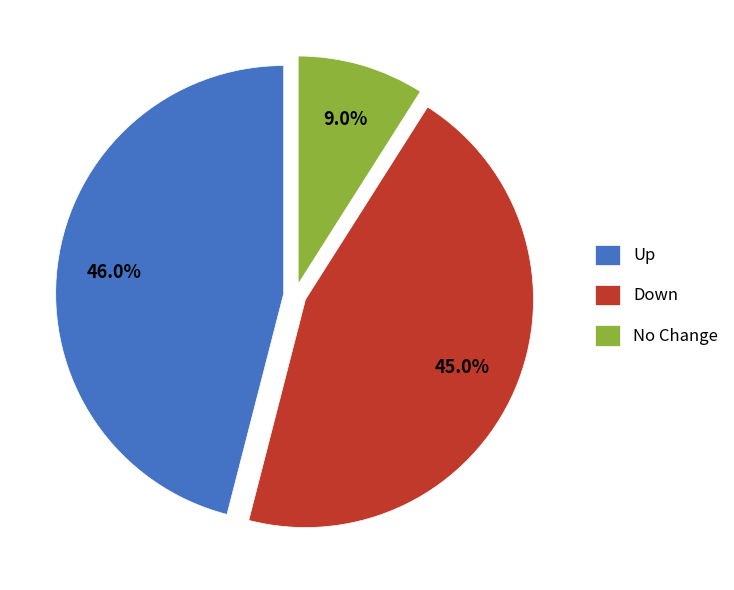

Which category has the smallest portion of the pie?

No Change